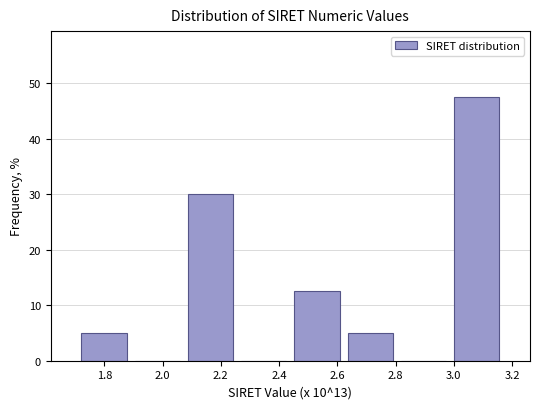

How tall is the bar that spans 1.70 to 1.88 on the x-axis? Neither the bar edges nor the heights are printed on the chart, so give them approximately, as read against the axes.

5